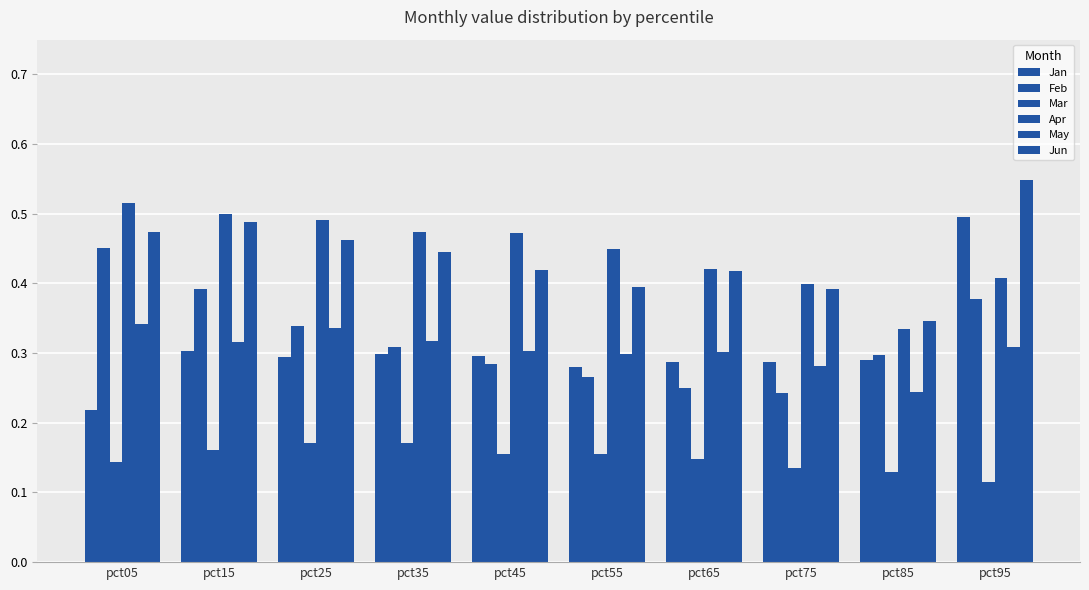

At which category is the sum across all series the highest?

pct95